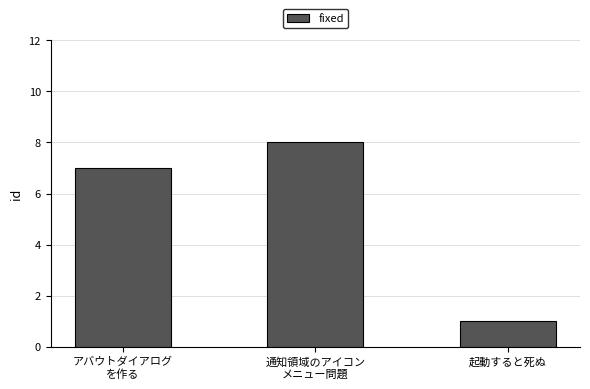

What is the sum of all values?

16